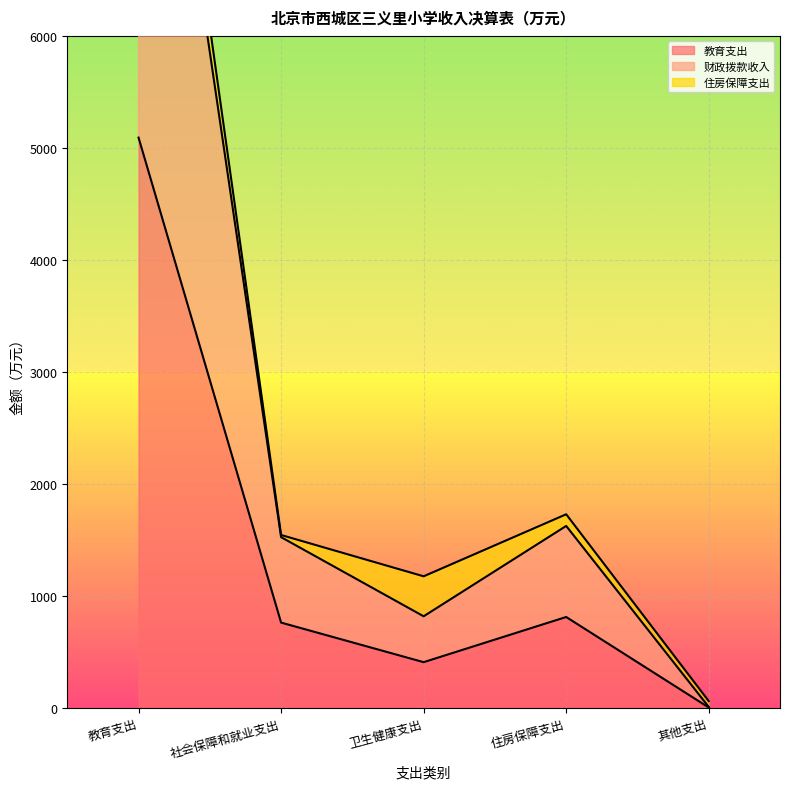

Is it true that 教育支出 equals 5091.9 at 教育支出?

True